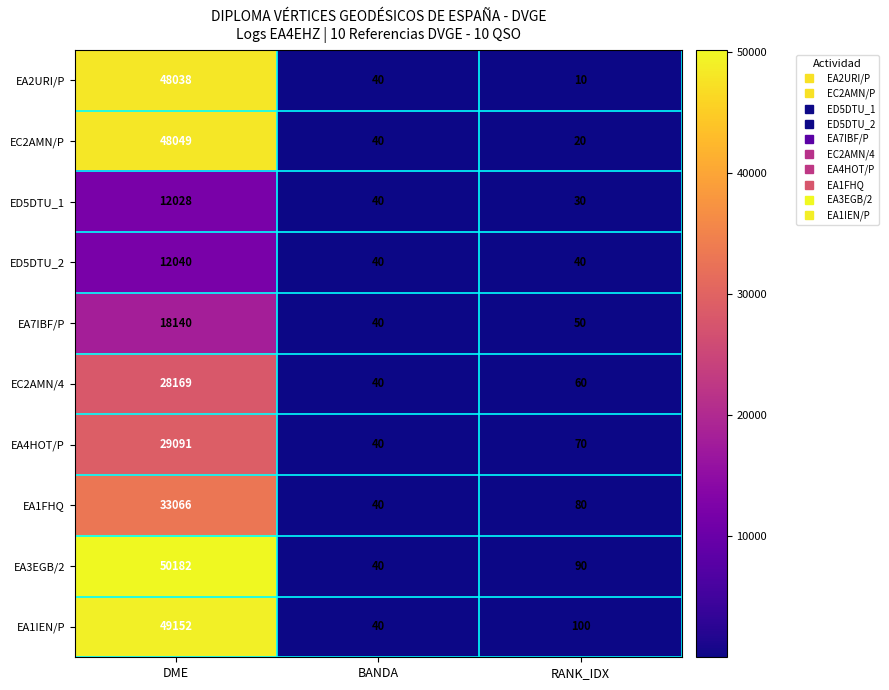

Where does the EA4HOT/P series first go above 70?

DME